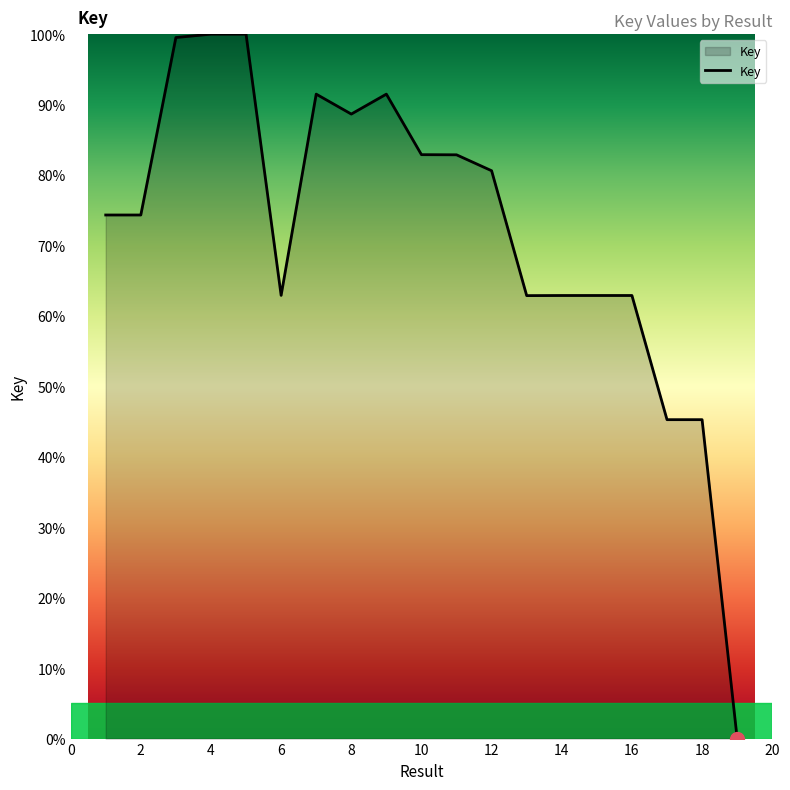

What is the sum of all values?

1371.2